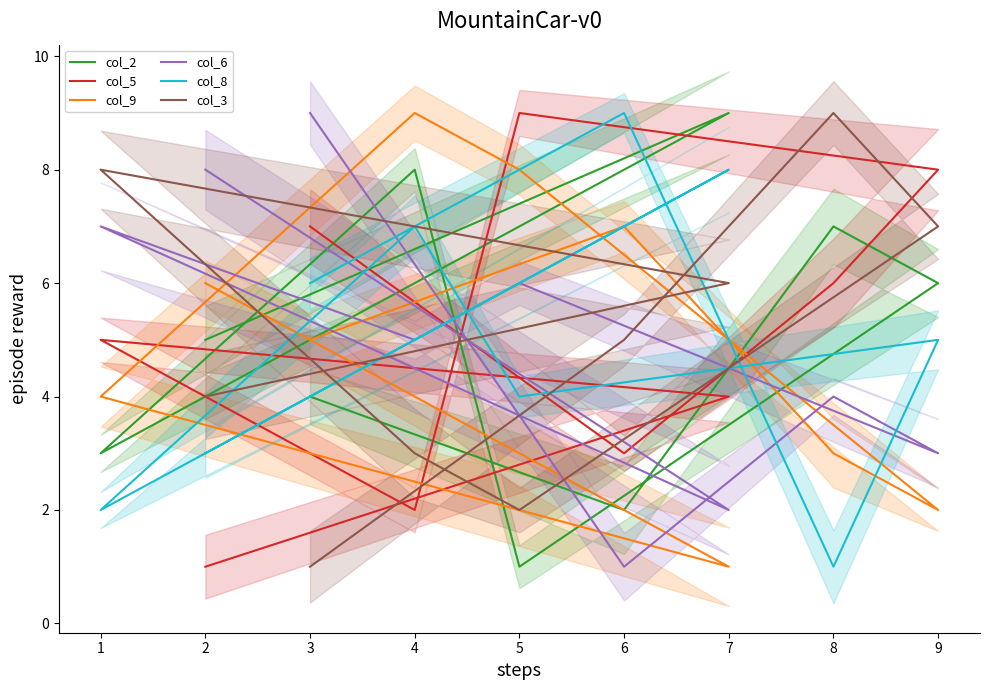

How many interior local peaks does the col_5 series have?

2